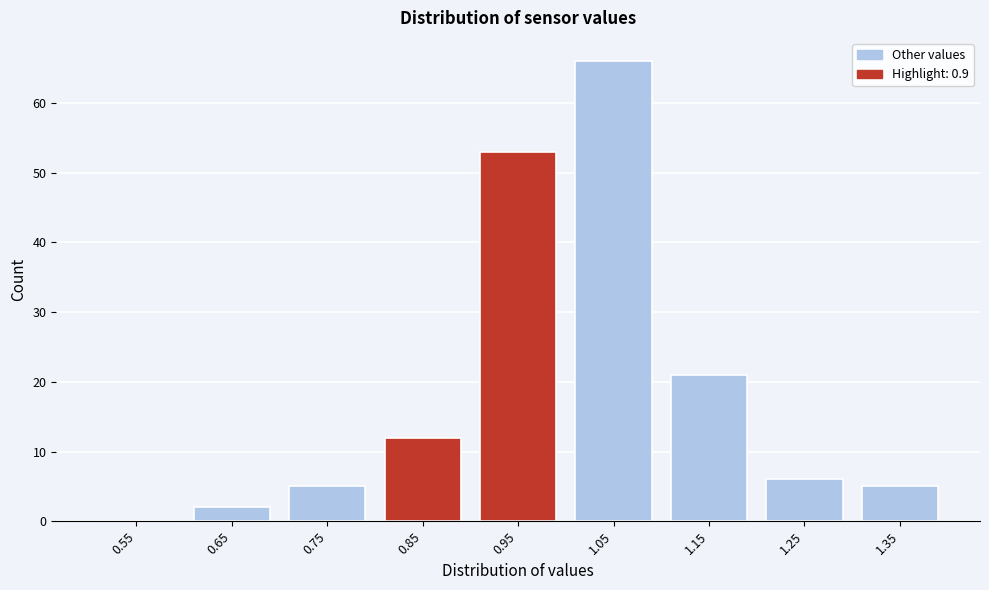

Which range on the x-axis has the tallest bar?

1.0 to 1.1